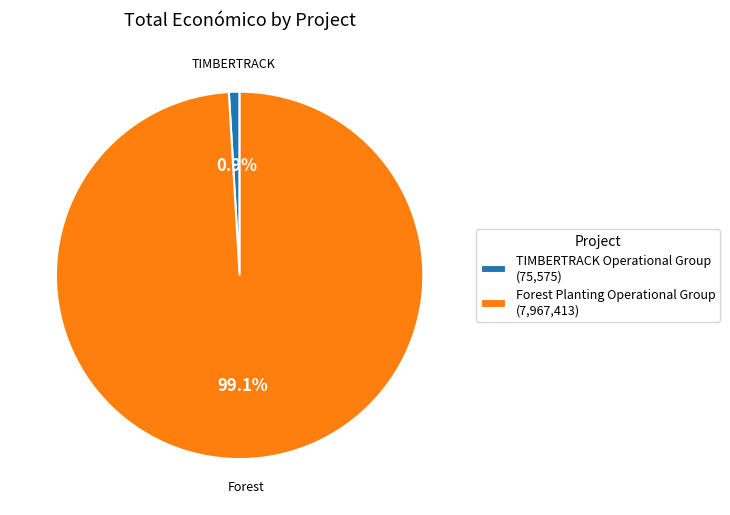

Is there a majority slice in this chart?

Yes